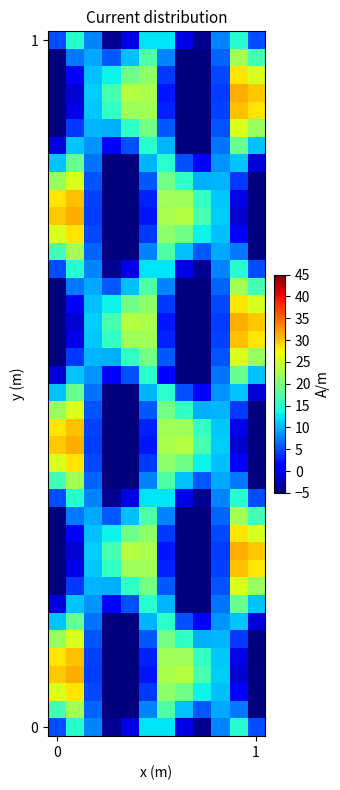

How many categories are shown in the chart?

12